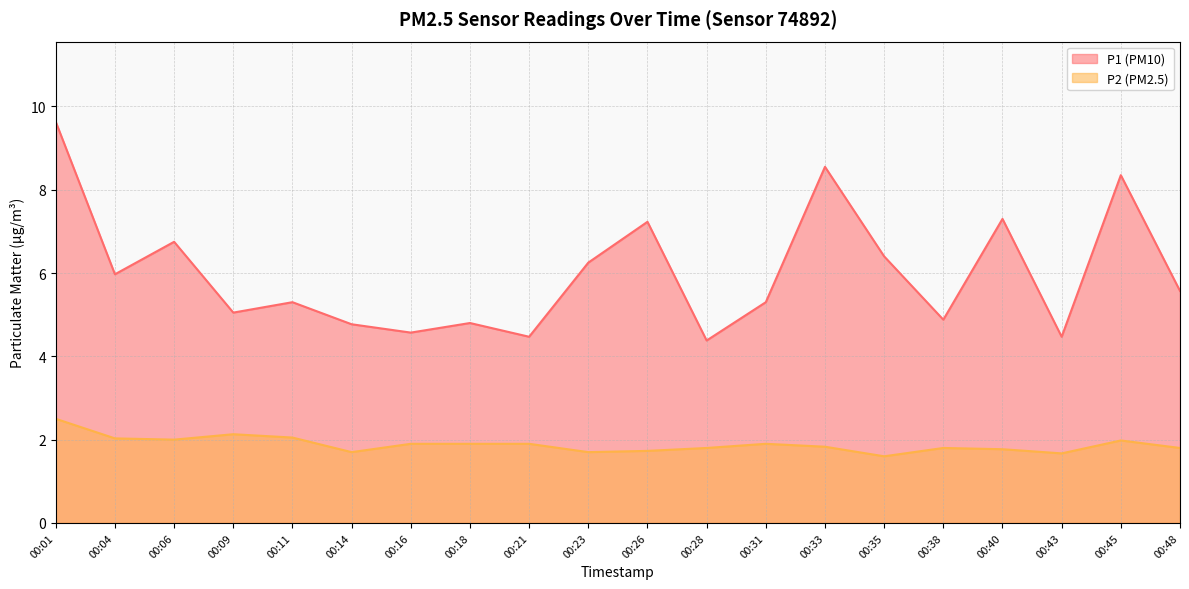

Rank the series at 00:28 from lowest to highest value.

P2, P1